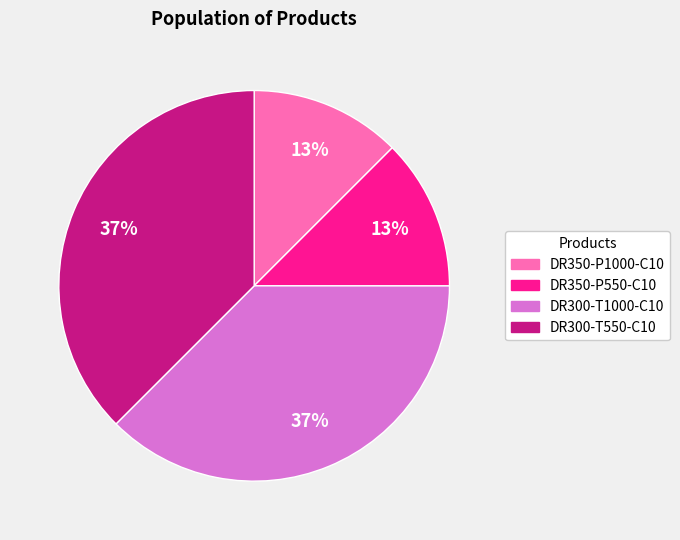

True or false: DR300-T550-C10 accounts for 25% of the total.

False